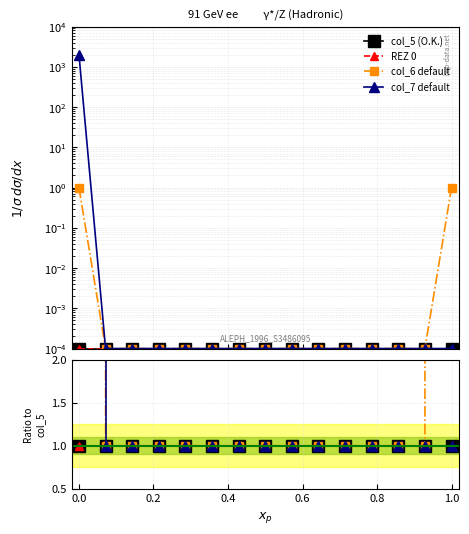

Which series has the largest range (max minus min)?

col_7 default